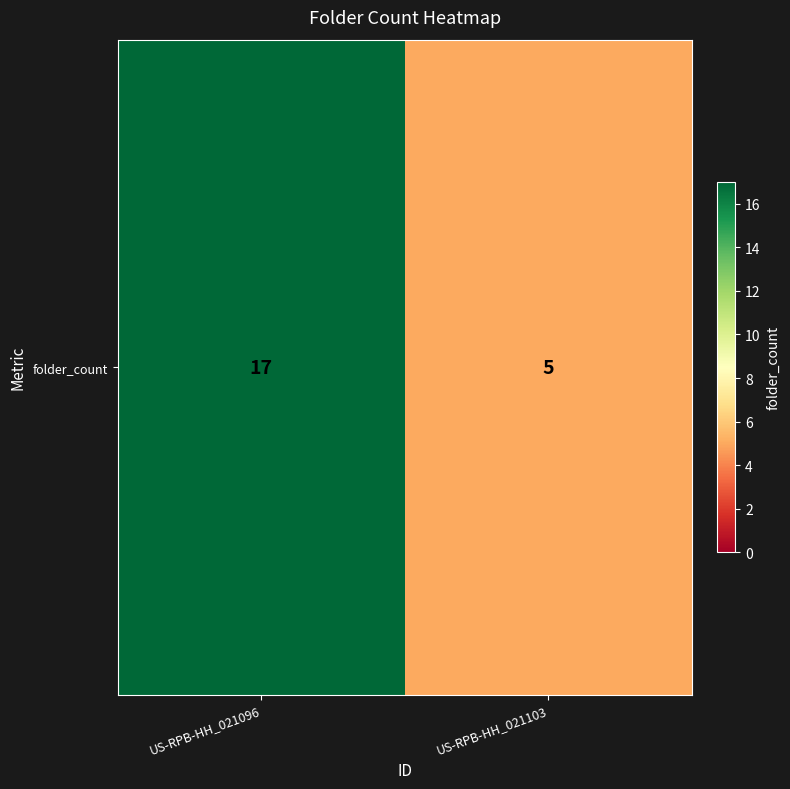

Which category has the lowest value across all series?

US-RPB-HH_021103